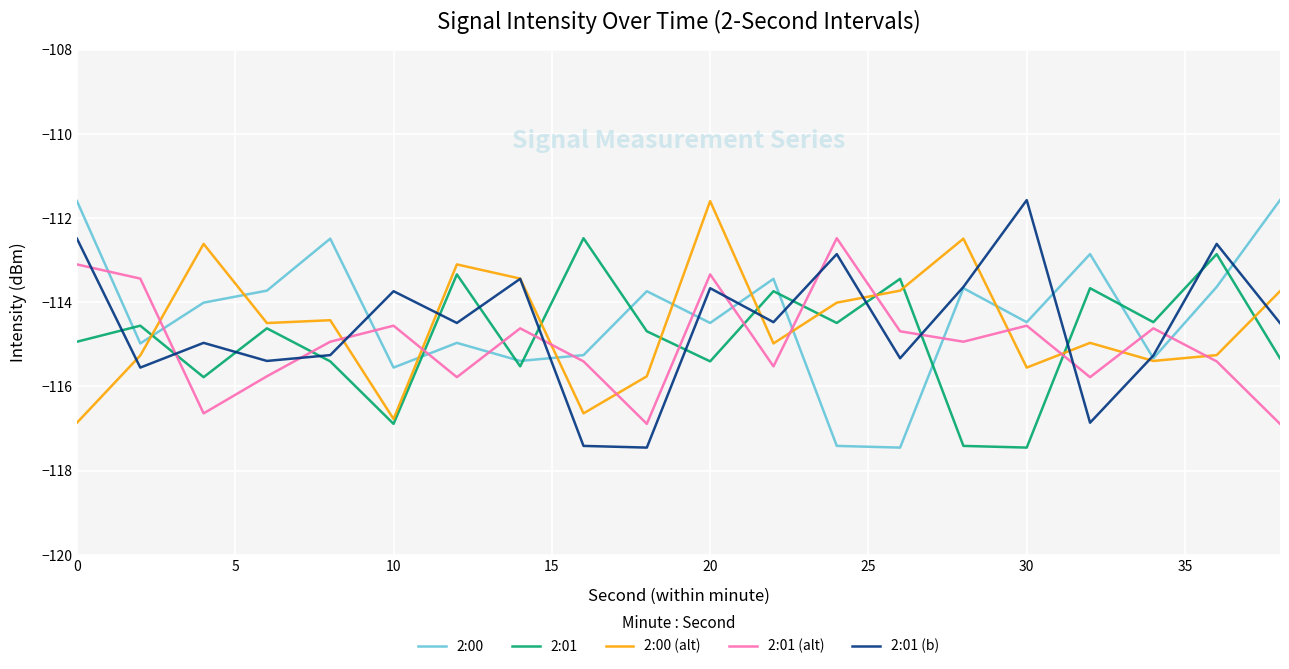

How many values in the 2:01 (alt) series are below -114?

16